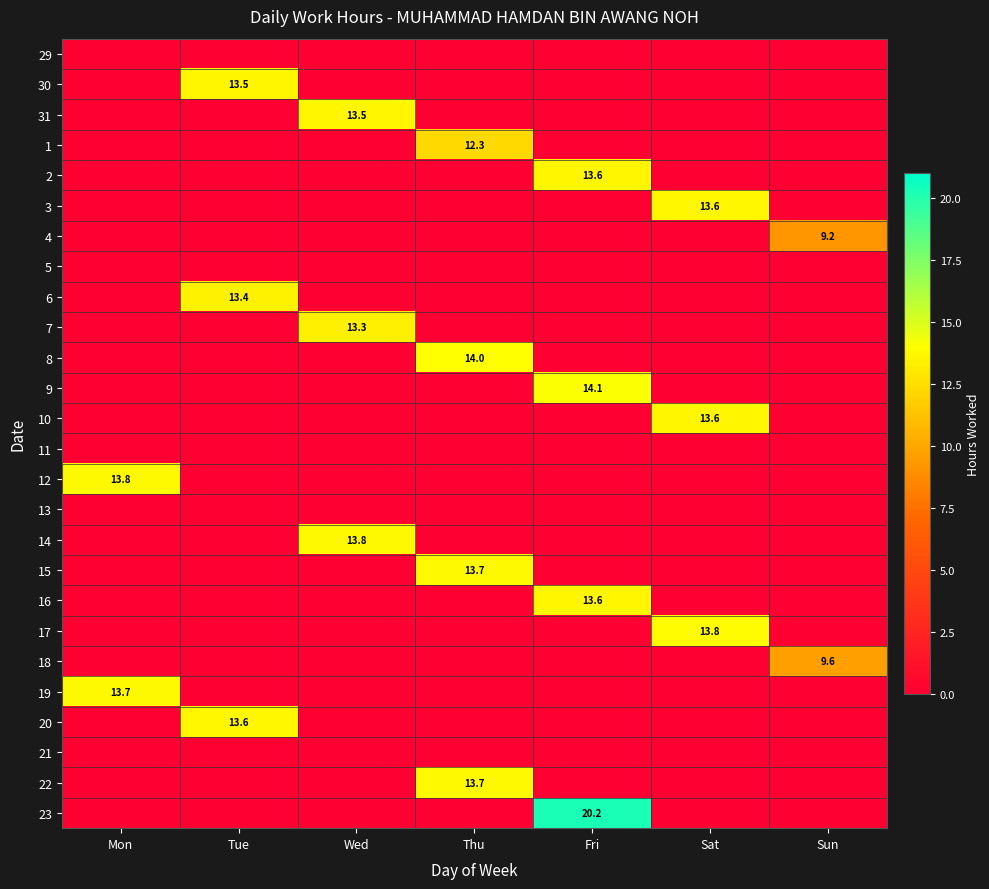

What is the sum of all 23 values?

20.2